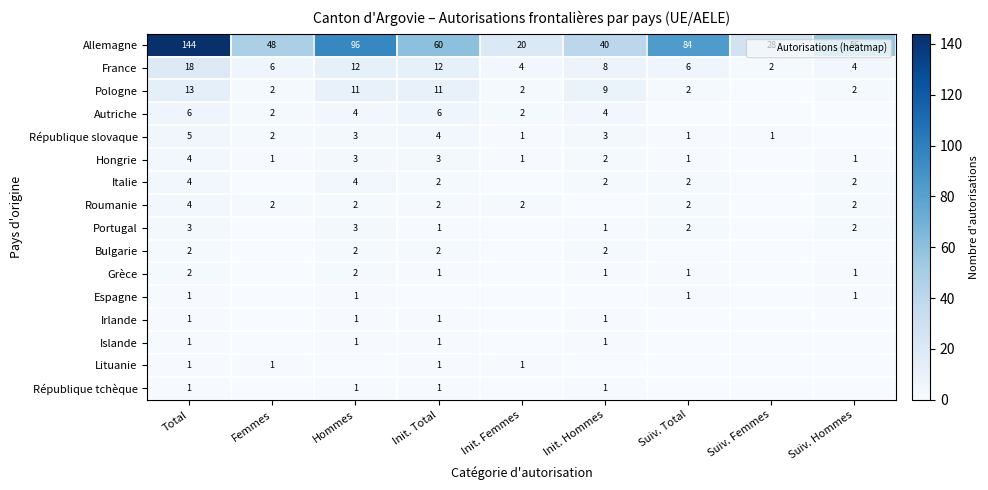

Which category has the highest value in the France series?

Total